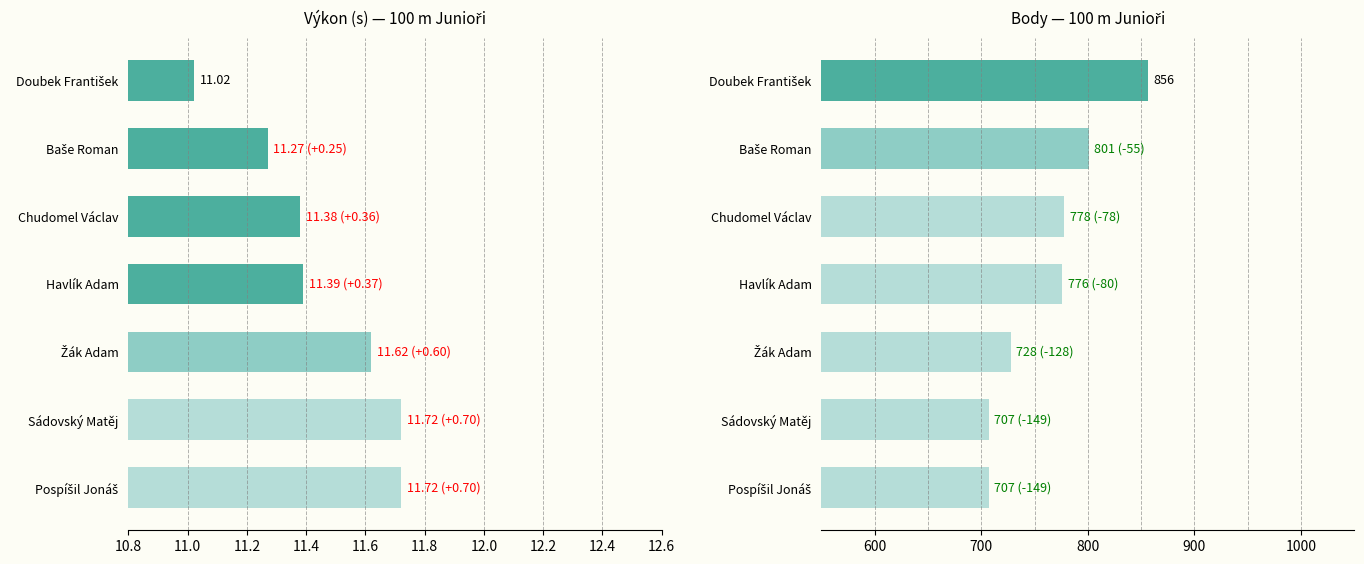

Which has a higher value, Doubek František or Žák Adam?

Žák Adam